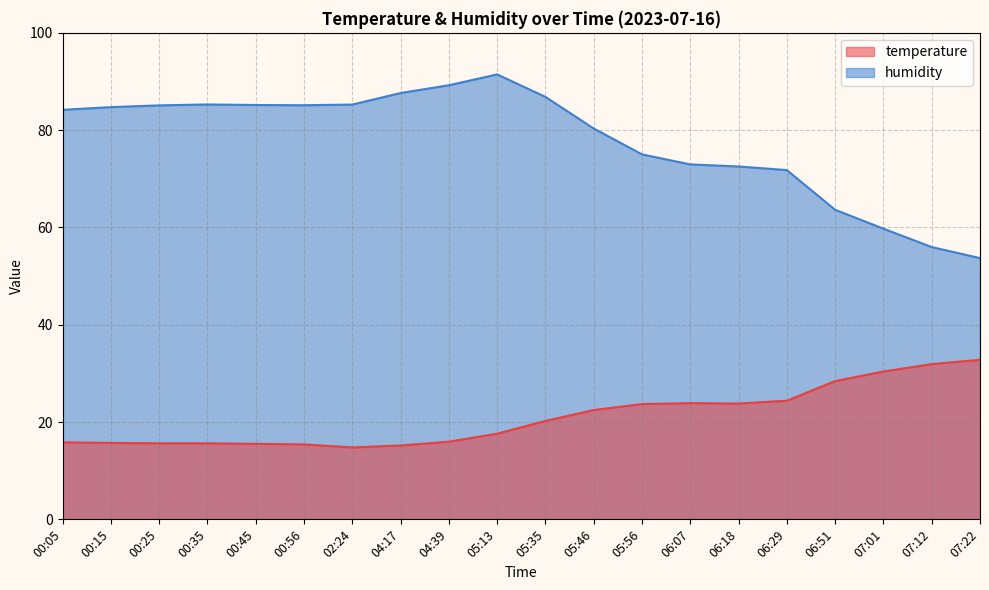

What is the sum of all temperature values?

419.2